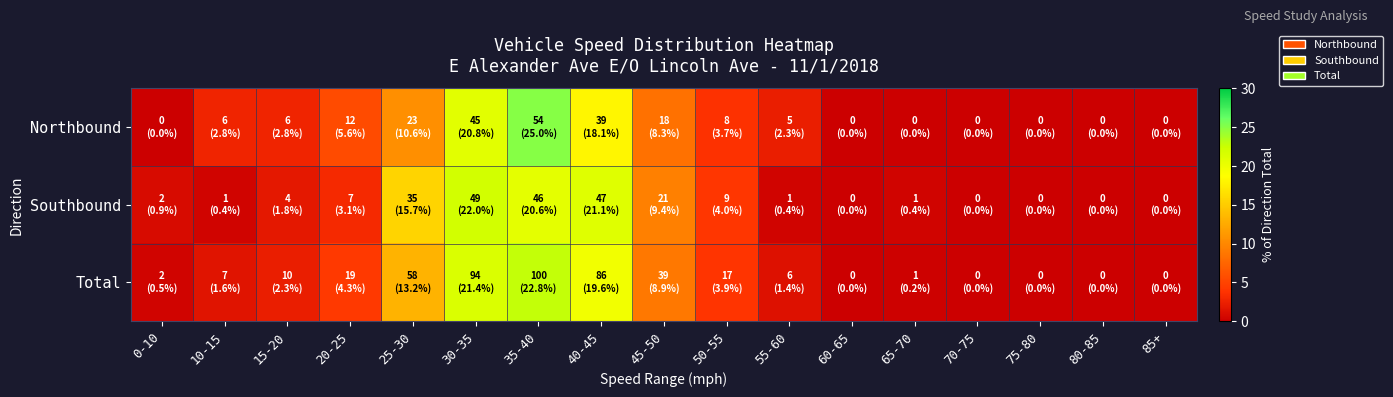

Between 60-65 and 70-75, which is larger?

60-65